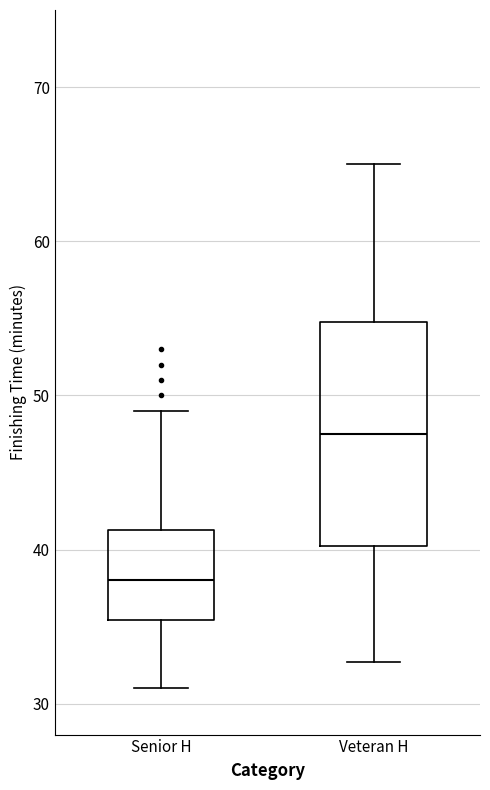

Reading left to right, read every box against the y-axis: the position of its median line, the range the box covers, and the ends of its whiskers. The values are not printed on the chart, so give them approximately, as read against the axis.

Senior H: median 38, box 35 to 41, whiskers 31 to 49
Veteran H: median 48, box 40 to 55, whiskers 33 to 65